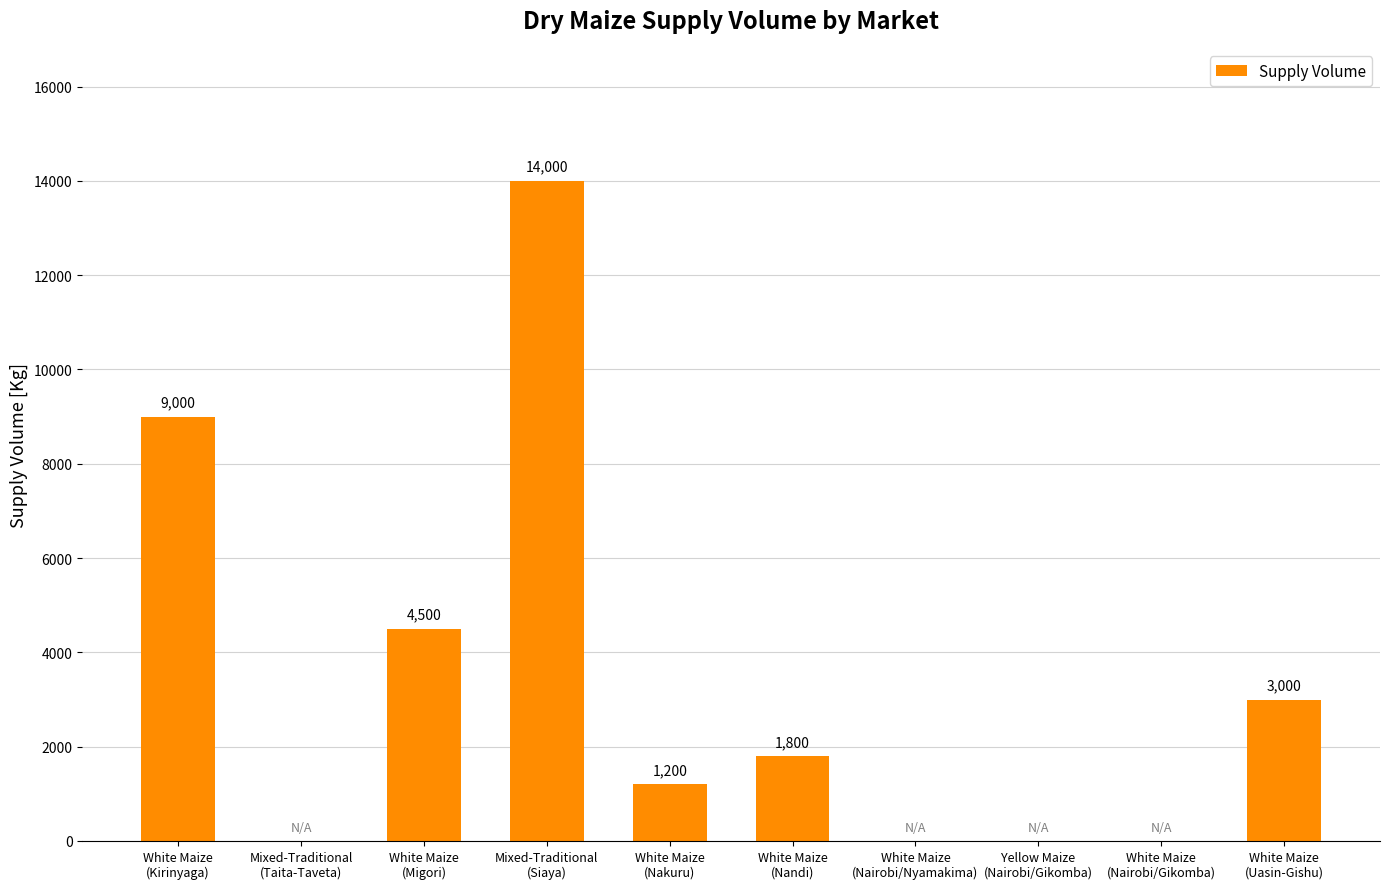

Does the chart contain stacked bars?

No